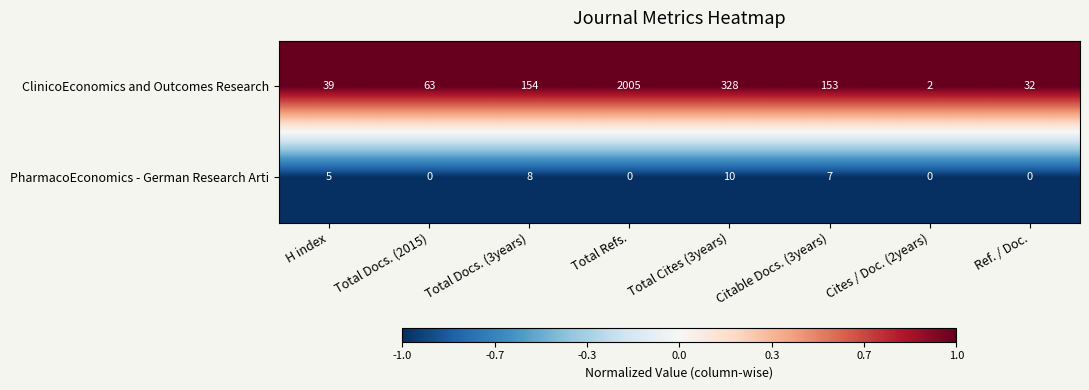

Between Total Refs. and Citable Docs. (3years), which series saw the biggest shift?

ClinicoEconomics and Outcomes Research